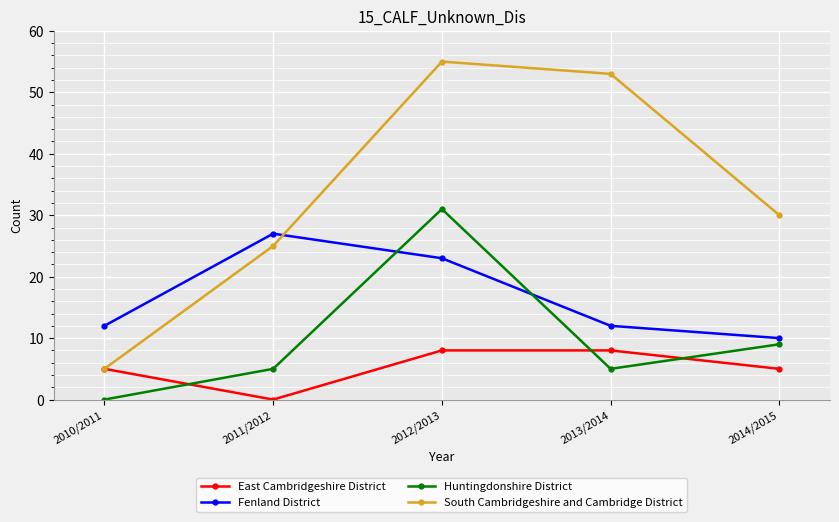

True or false: Fenland District and Huntingdonshire District cross at least once.

True